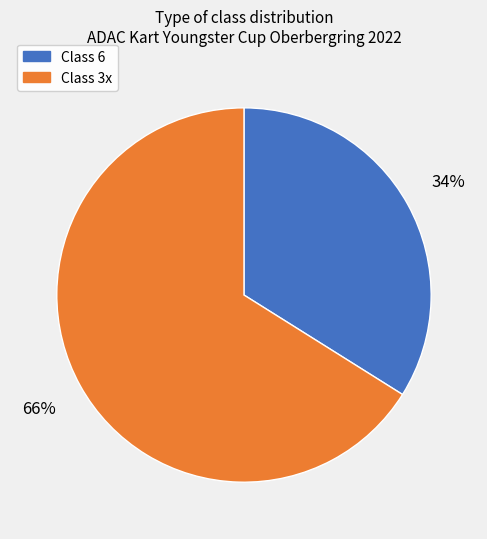

To the nearest percent, what is the difference between the Class 6 and Class 3x slice percentages?

32%